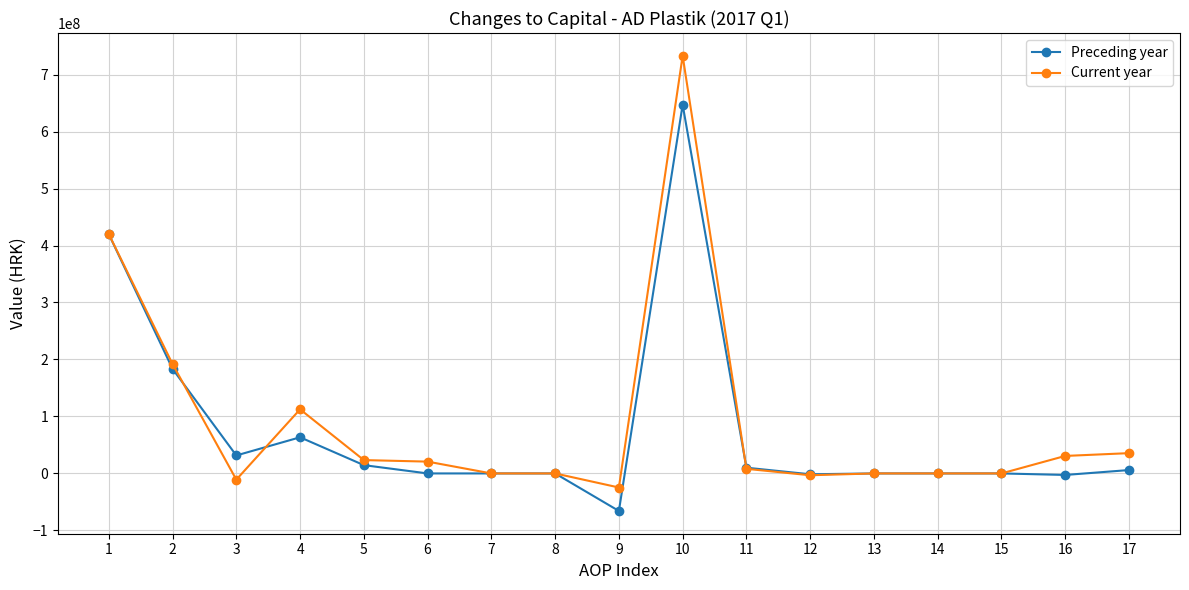

Rank the series by their maximum value, from lowest to highest.

Preceding year, Current year